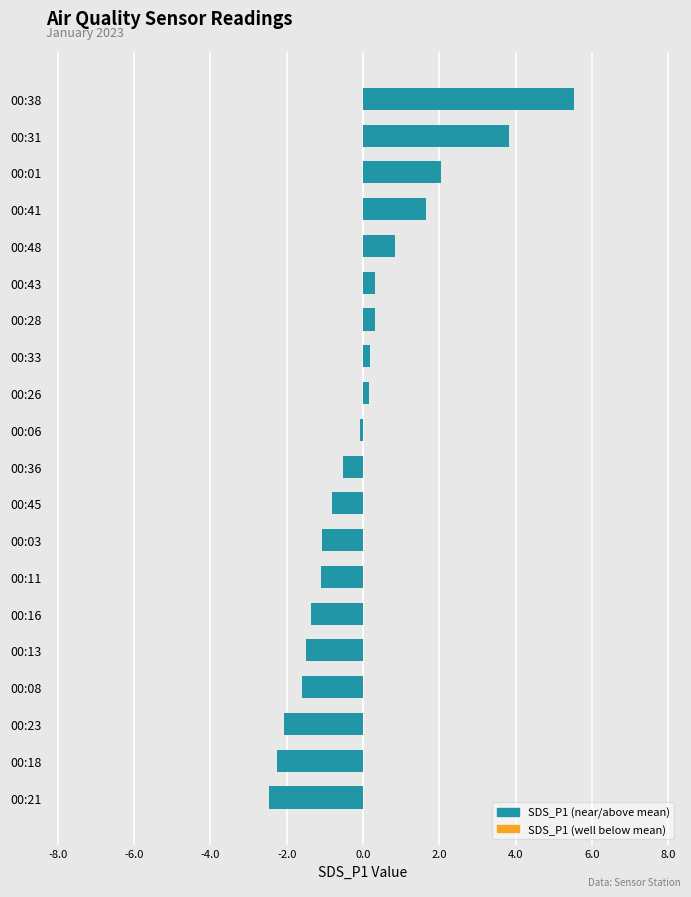

Where is the data nearest to the value 1?

00:48